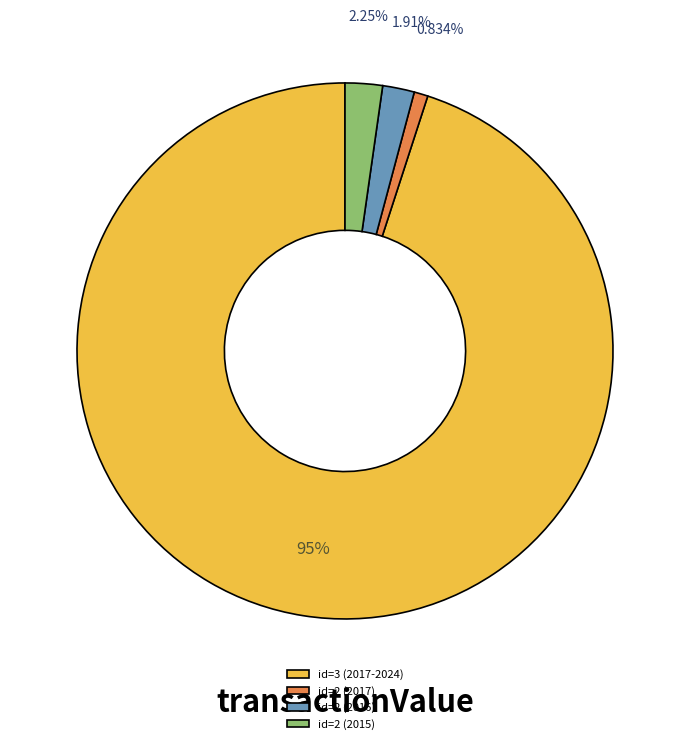

Is id=2 (2015) the majority of the pie?

No